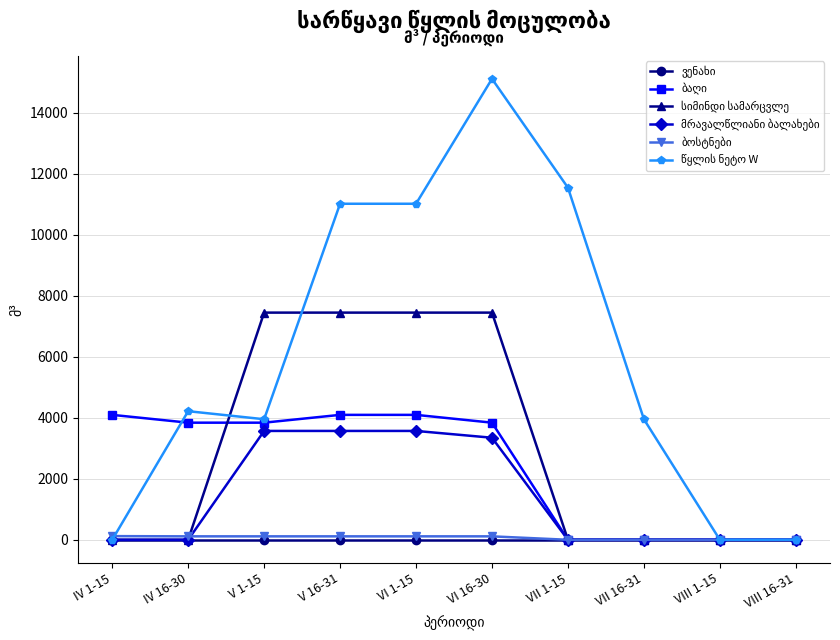

At which category is the sum across all series the highest?

VI 16-30